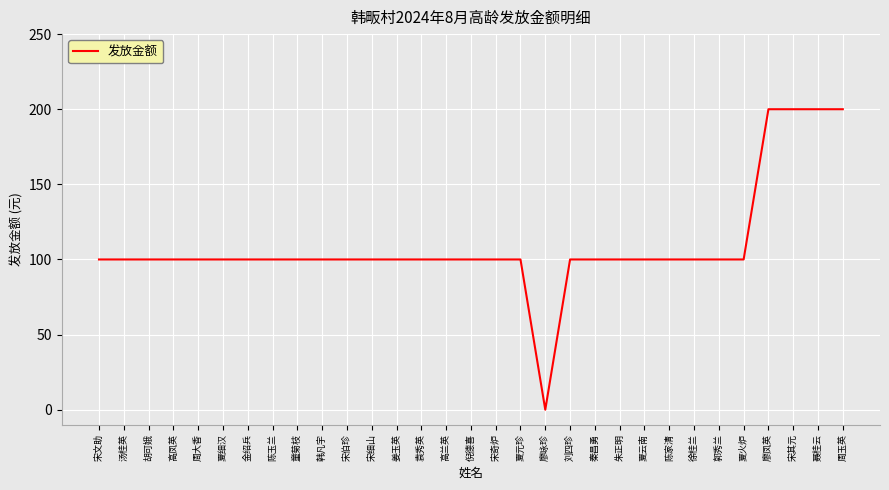

Reading right to left, extract all data points from this chart.

200	200	200	200	100	100	100	100	100	100	100	100	0	100	100	100	100	100	100	100	100	100	100	100	100	100	100	100	100	100	100